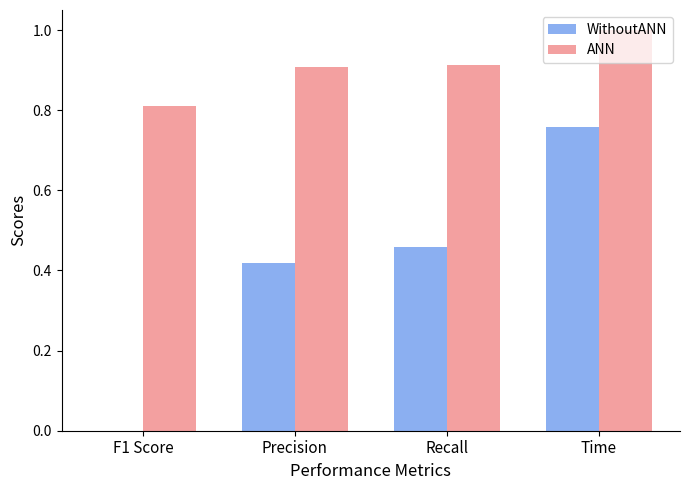

Which series changed the most between Precision and Time?

WithoutANN